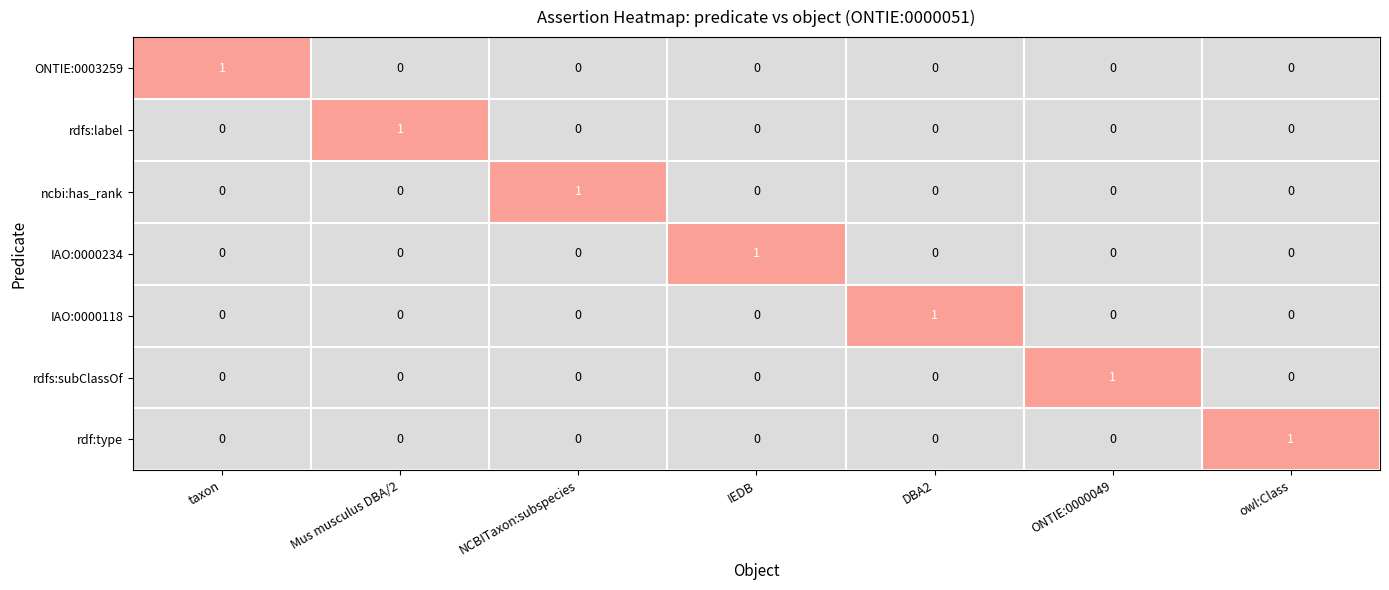

What is the total value across all series at NCBITaxon:subspecies?

1